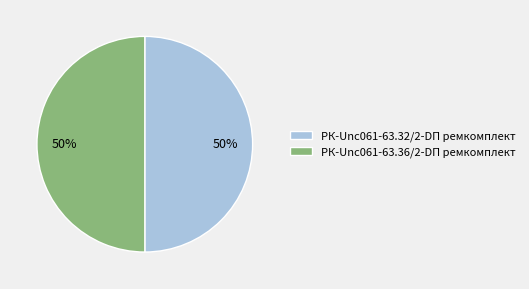

To the nearest percent, what portion does РК-Unc061-63.36/2-DП ремкомплект represent?

50%